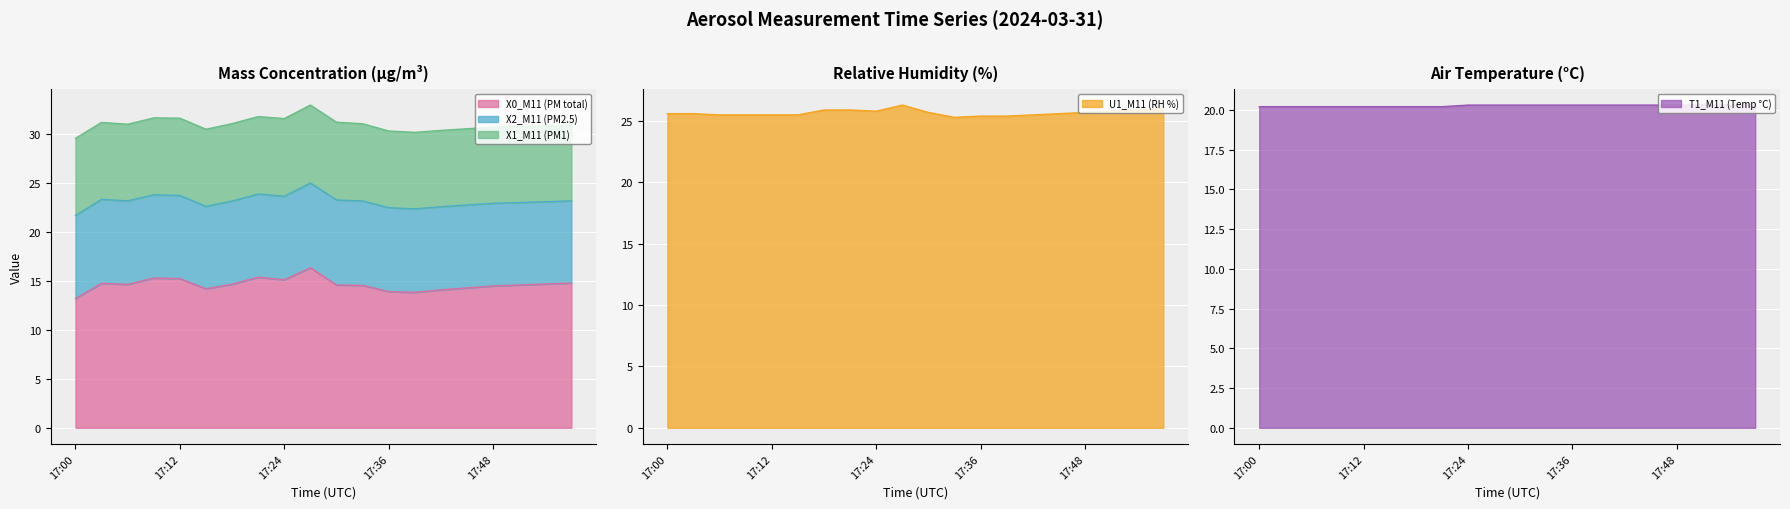

In U1_M11 (RH %), how many points are lower than both neighbors (excluding endpoints)?

2